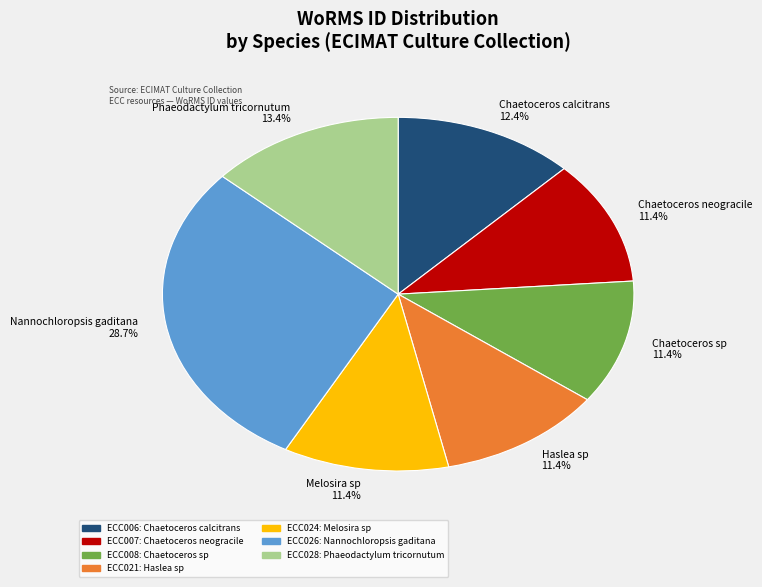

Is it true that Chaetoceros sp is 11% of the pie?

True